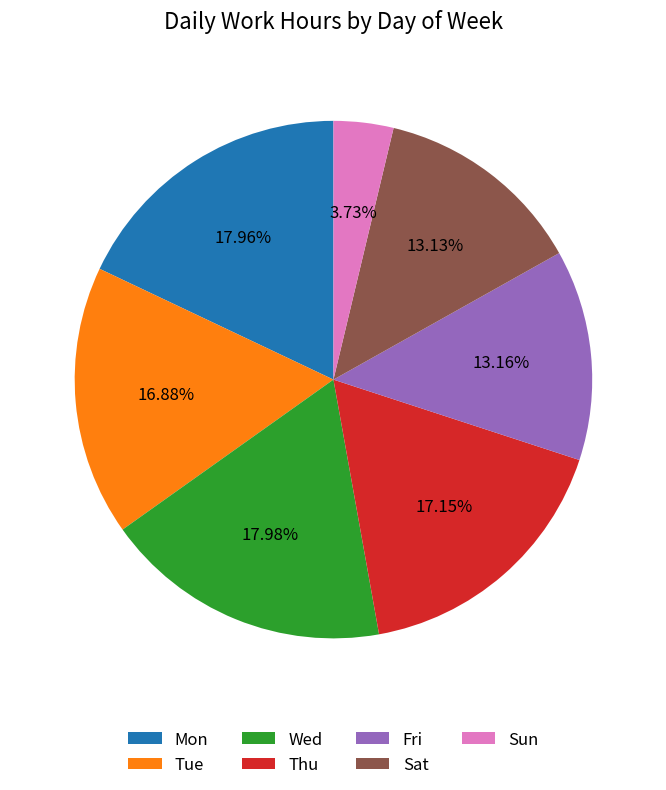

Which slice is the smallest?

Sun